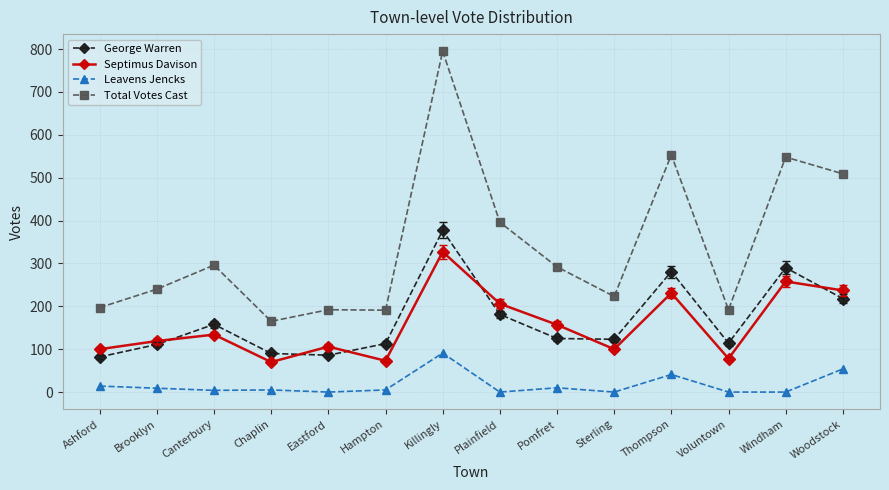

What is the average value of the Leavens Jencks series?

17